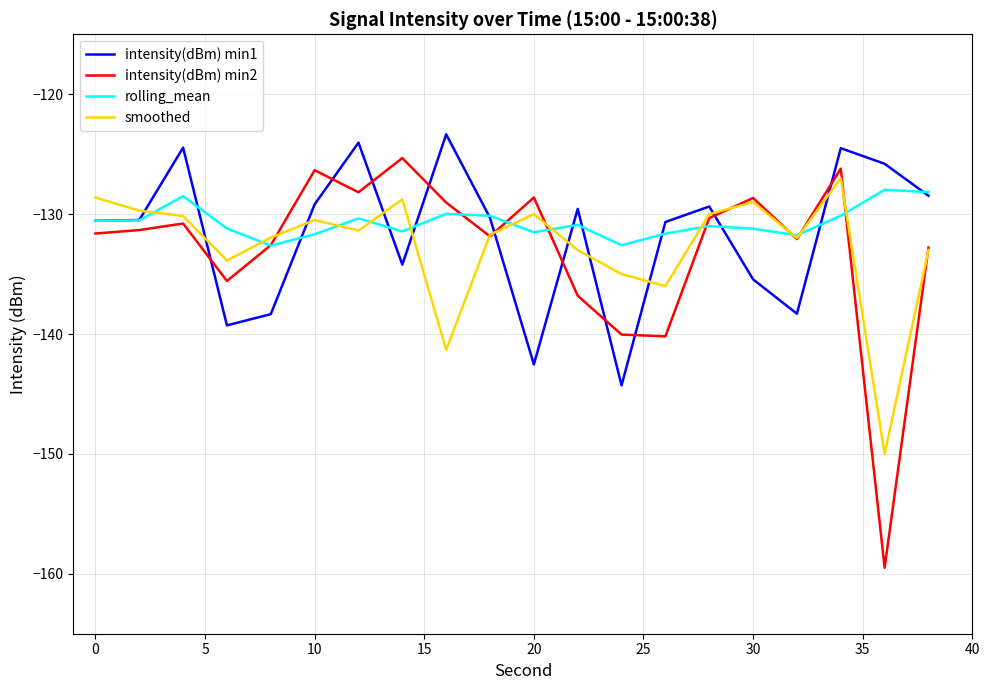

What is the maximum value shown in the chart?

-123.3